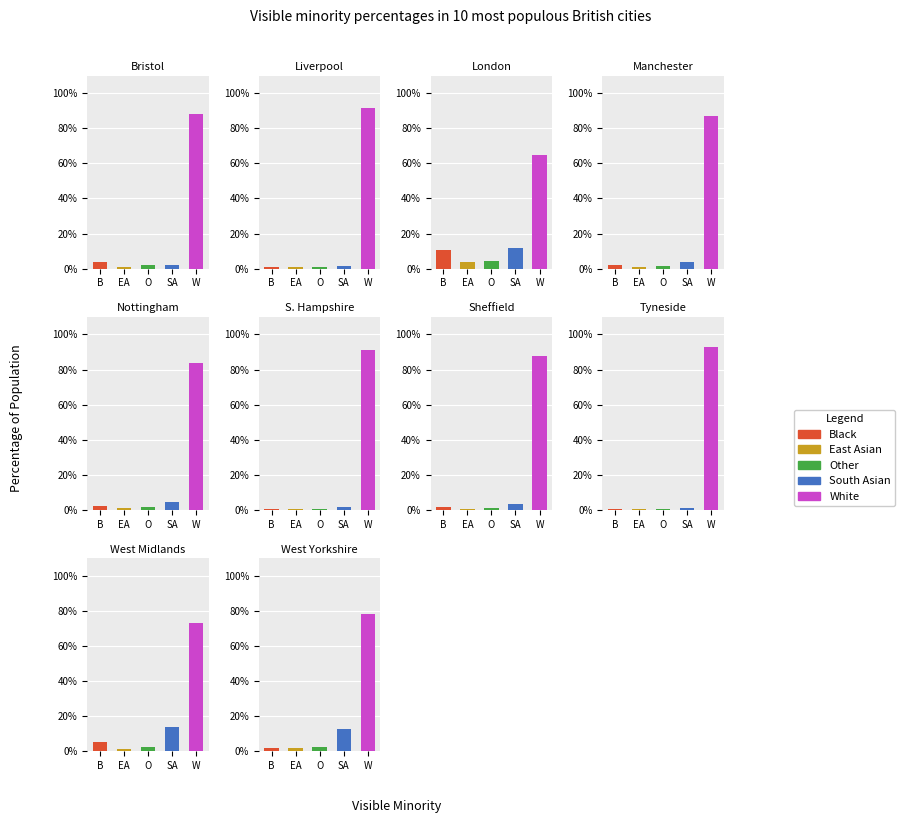

How many groups of bars are there?

10